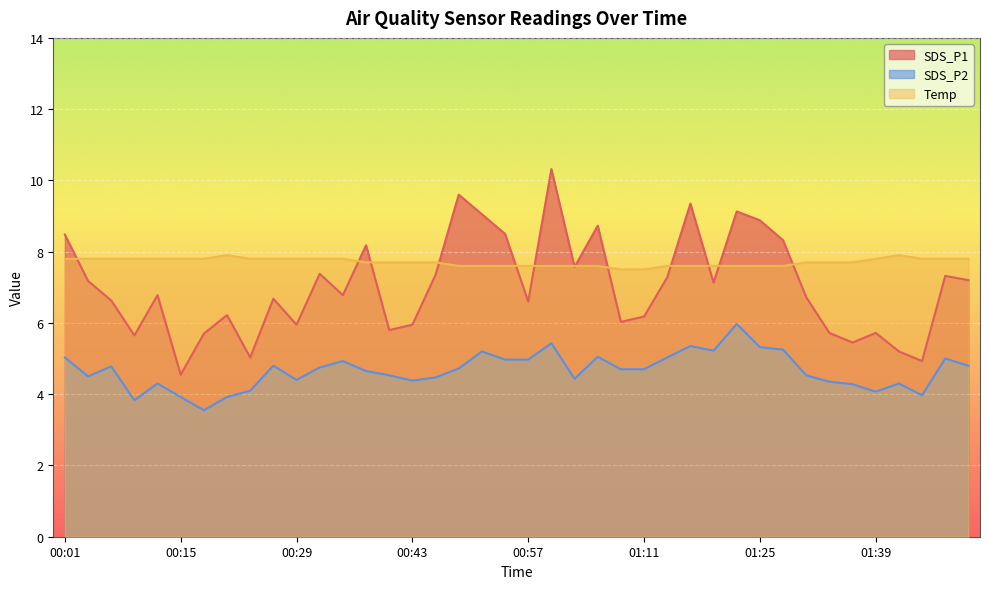

What position from the right is 01:11?

15